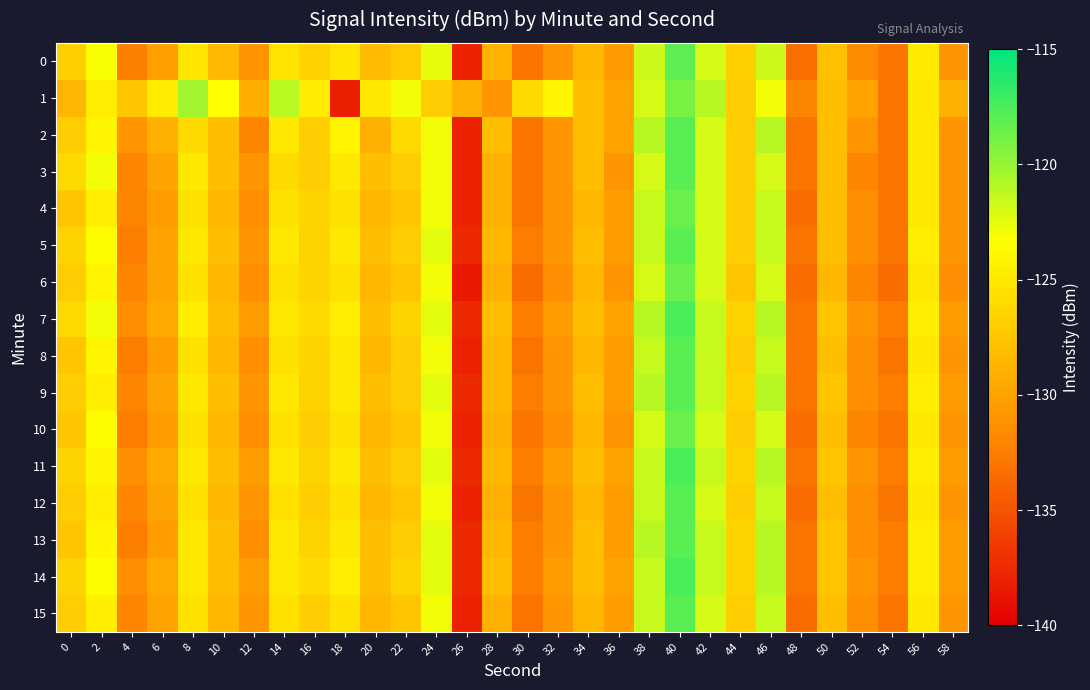

Reading left to right, transcribe all the data shown in this chart.

0: 0=-126.8	2=-123.2	4=-132.4	6=-130.2	8=-125.2	10=-128.3	12=-131.0	14=-125.3	16=-126.6	18=-125.2	20=-128.3	22=-127.1	24=-122.5	26=-138.0	28=-128.8	30=-132.9	32=-131.0	34=-128.4	36=-130.5	38=-121.7	40=-118.0	42=-122.0	44=-126.8	46=-121.7	48=-133.4	50=-127.9	52=-131.8	54=-132.9	56=-124.8	58=-131.0
1: 0=-128.6	2=-124.7	4=-127.4	6=-124.7	8=-120.3	10=-123.4	12=-129.2	14=-121.1	16=-124.7	18=-138.1	20=-125.0	22=-123.0	24=-127.0	26=-129.0	28=-131.0	30=-126.0	32=-124.0	34=-128.0	36=-130.0	38=-122.0	40=-119.0	42=-121.0	44=-127.0	46=-123.0	48=-132.0	50=-128.0	52=-130.0	54=-133.0	56=-125.0	58=-129.0
2: 0=-127.0	2=-124.0	4=-131.0	6=-129.0	8=-126.0	10=-128.0	12=-132.0	14=-125.0	16=-127.0	18=-124.0	20=-129.0	22=-126.0	24=-123.0	26=-138.0	28=-128.0	30=-133.0	32=-131.0	34=-128.0	36=-130.0	38=-121.0	40=-118.0	42=-122.0	44=-127.0	46=-121.0	48=-133.0	50=-128.0	52=-131.0	54=-133.0	56=-125.0	58=-131.0
3: 0=-126.0	2=-123.0	4=-132.0	6=-130.0	8=-125.0	10=-128.0	12=-131.0	14=-126.0	16=-127.0	18=-125.0	20=-128.0	22=-127.0	24=-123.0	26=-138.0	28=-129.0	30=-133.0	32=-131.0	34=-128.0	36=-131.0	38=-122.0	40=-118.0	42=-122.0	44=-127.0	46=-122.0	48=-133.0	50=-128.0	52=-132.0	54=-133.0	56=-125.0	58=-131.0
4: 0=-127.5	2=-124.5	4=-132.0	6=-130.5	8=-125.5	10=-128.5	12=-131.5	14=-125.5	16=-126.5	18=-125.5	20=-128.5	22=-127.5	24=-123.0	26=-138.0	28=-129.0	30=-133.0	32=-131.0	34=-128.5	36=-130.5	38=-121.5	40=-118.5	42=-122.0	44=-127.0	46=-121.5	48=-133.5	50=-128.0	52=-131.5	54=-133.0	56=-125.0	58=-131.0
5: 0=-126.5	2=-123.5	4=-132.5	6=-130.0	8=-125.0	10=-128.0	12=-131.0	14=-125.0	16=-126.5	18=-125.0	20=-128.0	22=-127.0	24=-122.5	26=-137.5	28=-128.5	30=-132.5	32=-131.0	34=-128.0	36=-130.5	38=-121.5	40=-118.0	42=-122.0	44=-127.0	46=-121.5	48=-133.0	50=-128.0	52=-131.5	54=-133.0	56=-124.5	58=-131.0
6: 0=-127.0	2=-124.0	4=-132.0	6=-130.0	8=-125.5	10=-128.5	12=-131.5	14=-125.5	16=-126.5	18=-125.5	20=-128.5	22=-127.5	24=-123.0	26=-138.5	28=-129.0	30=-133.5	32=-131.5	34=-128.5	36=-131.0	38=-122.0	40=-118.5	42=-122.0	44=-127.5	46=-122.0	48=-133.5	50=-128.5	52=-132.0	54=-133.5	56=-125.0	58=-131.5
7: 0=-126.0	2=-123.0	4=-131.5	6=-129.5	8=-124.5	10=-128.0	12=-130.5	14=-125.0	16=-126.0	18=-124.5	20=-128.0	22=-126.5	24=-122.5	26=-137.5	28=-128.0	30=-132.5	32=-130.5	34=-128.0	36=-130.0	38=-121.0	40=-117.5	42=-121.5	44=-126.5	46=-121.0	48=-133.0	50=-127.5	52=-131.0	54=-132.5	56=-124.5	58=-130.5
8: 0=-127.5	2=-124.0	4=-132.5	6=-130.5	8=-125.5	10=-128.5	12=-131.5	14=-125.5	16=-126.5	18=-125.0	20=-128.5	22=-127.0	24=-123.0	26=-138.0	28=-128.5	30=-133.0	32=-131.0	34=-128.5	36=-130.5	38=-121.5	40=-118.0	42=-121.5	44=-127.0	46=-121.5	48=-133.0	50=-128.0	52=-131.5	54=-133.0	56=-125.0	58=-131.0
9: 0=-127.0	2=-124.5	4=-132.0	6=-130.0	8=-125.0	10=-128.0	12=-131.0	14=-125.0	16=-126.5	18=-125.0	20=-128.0	22=-127.0	24=-122.5	26=-137.5	28=-128.5	30=-132.5	32=-131.0	34=-128.0	36=-130.5	38=-121.0	40=-118.0	42=-121.5	44=-126.5	46=-121.0	48=-133.0	50=-127.5	52=-131.5	54=-132.5	56=-124.5	58=-130.5
10: 0=-127.5	2=-123.5	4=-132.5	6=-130.5	8=-125.5	10=-128.5	12=-131.5	14=-125.5	16=-127.0	18=-125.5	20=-128.5	22=-127.5	24=-123.0	26=-138.0	28=-129.0	30=-133.0	32=-131.5	34=-128.5	36=-131.0	38=-122.0	40=-118.5	42=-122.0	44=-127.0	46=-122.0	48=-133.5	50=-128.0	52=-132.0	54=-133.0	56=-125.0	58=-131.0
11: 0=-126.5	2=-124.0	4=-131.5	6=-129.5	8=-125.0	10=-128.0	12=-130.5	14=-125.0	16=-126.5	18=-125.0	20=-128.0	22=-127.0	24=-122.5	26=-137.5	28=-128.5	30=-132.5	32=-130.5	34=-128.0	36=-130.0	38=-121.5	40=-117.5	42=-121.5	44=-126.5	46=-121.0	48=-133.0	50=-127.5	52=-131.0	54=-132.5	56=-124.5	58=-130.5
12: 0=-127.0	2=-124.5	4=-132.0	6=-130.0	8=-125.5	10=-128.5	12=-131.0	14=-125.5	16=-127.0	18=-125.5	20=-128.5	22=-127.5	24=-123.0	26=-138.0	28=-129.0	30=-133.0	32=-131.0	34=-128.5	36=-130.5	38=-121.5	40=-118.0	42=-122.0	44=-127.0	46=-121.5	48=-133.5	50=-128.0	52=-131.5	54=-133.0	56=-125.0	58=-131.0
13: 0=-127.5	2=-124.0	4=-132.5	6=-130.5	8=-125.0	10=-128.0	12=-131.5	14=-125.0	16=-126.5	18=-125.0	20=-128.0	22=-127.0	24=-122.5	26=-137.5	28=-128.5	30=-132.5	32=-131.0	34=-128.0	36=-130.5	38=-121.0	40=-118.0	42=-121.5	44=-126.5	46=-121.0	48=-133.0	50=-127.5	52=-131.5	54=-132.5	56=-124.5	58=-130.5
14: 0=-126.5	2=-123.5	4=-131.5	6=-129.5	8=-125.0	10=-128.0	12=-130.5	14=-125.0	16=-126.0	18=-124.5	20=-128.0	22=-126.5	24=-122.5	26=-137.5	28=-128.0	30=-132.5	32=-130.5	34=-128.0	36=-130.0	38=-121.5	40=-117.5	42=-121.5	44=-126.5	46=-121.0	48=-133.0	50=-127.5	52=-131.0	54=-132.5	56=-124.5	58=-130.5
15: 0=-127.0	2=-124.5	4=-132.0	6=-130.0	8=-125.5	10=-128.5	12=-131.0	14=-125.5	16=-127.0	18=-125.5	20=-128.5	22=-127.5	24=-123.0	26=-138.0	28=-129.0	30=-133.0	32=-131.0	34=-128.5	36=-130.5	38=-121.5	40=-118.0	42=-122.0	44=-127.0	46=-121.5	48=-133.5	50=-128.0	52=-131.5	54=-133.0	56=-125.0	58=-131.0